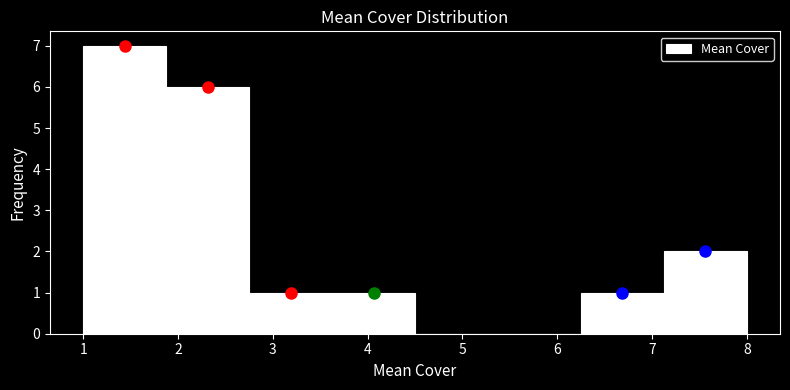

Which range on the x-axis has the tallest bar?

1.0 to 1.9